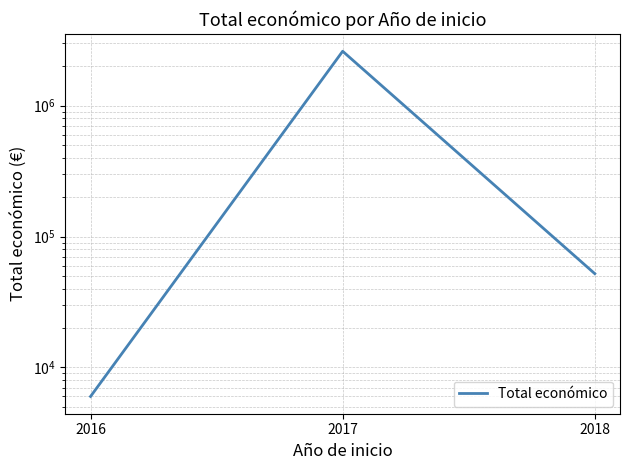

How many lines are shown in the chart?

1